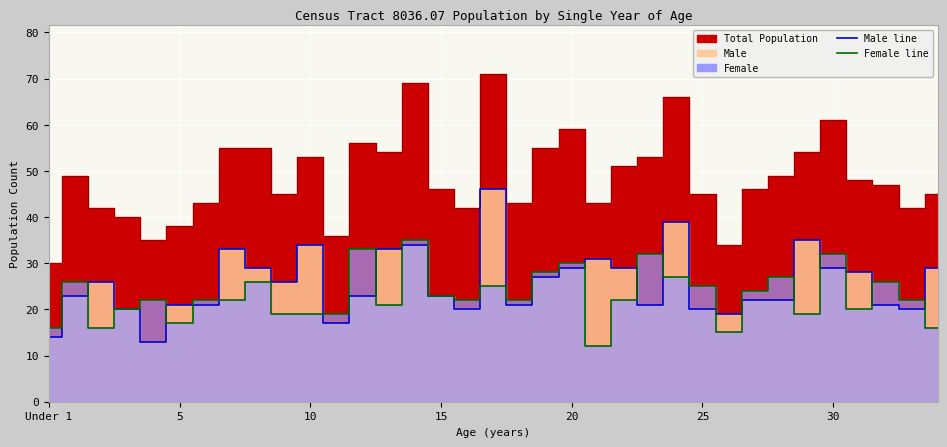

At which category does Female reach its first local peak?

1